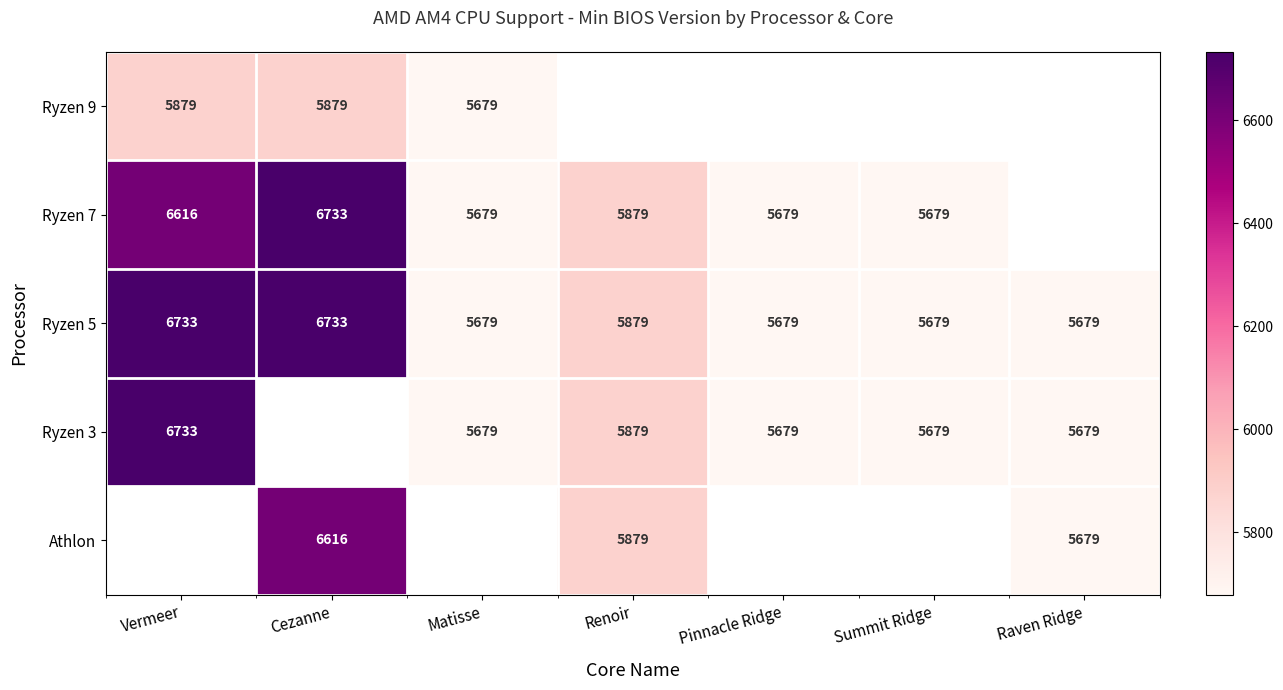

How many series are shown in this chart?

5